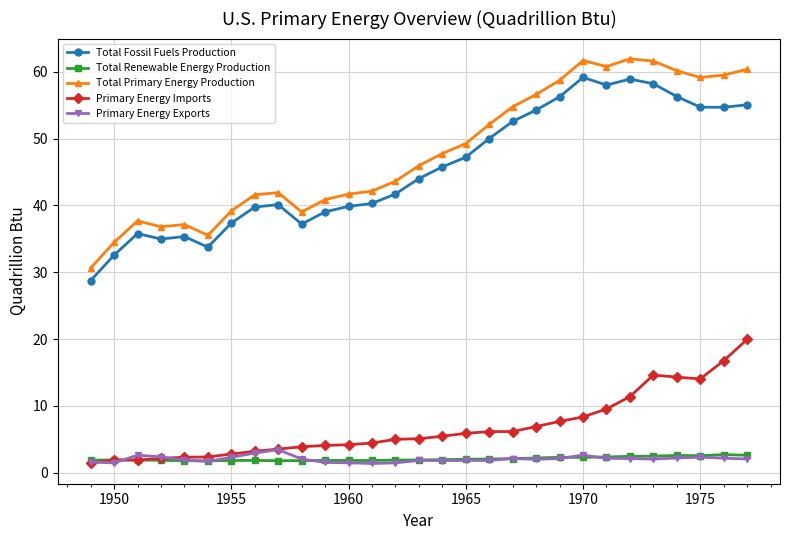

What are all the series names shown in the legend?

Total Fossil Fuels Production, Total Renewable Energy Production, Total Primary Energy Production, Primary Energy Imports, Primary Energy Exports